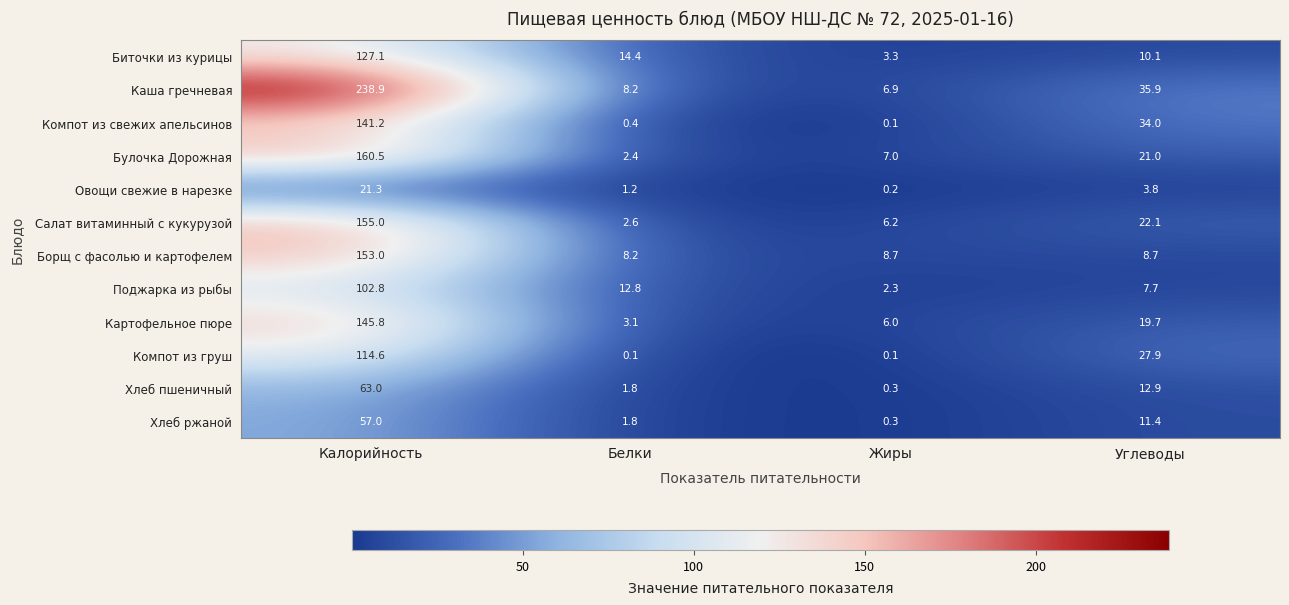

At Калорийность, list the series in order from smallest to largest.

Овощи свежие в нарезке, Хлеб ржаной, Хлеб пшеничный, Поджарка из рыбы, Компот из груш, Биточки из курицы, Компот из свежих апельсинов, Картофельное пюре, Борщ с фасолью и картофелем, Салат витаминный с кукурузой, Булочка Дорожная, Каша гречневая